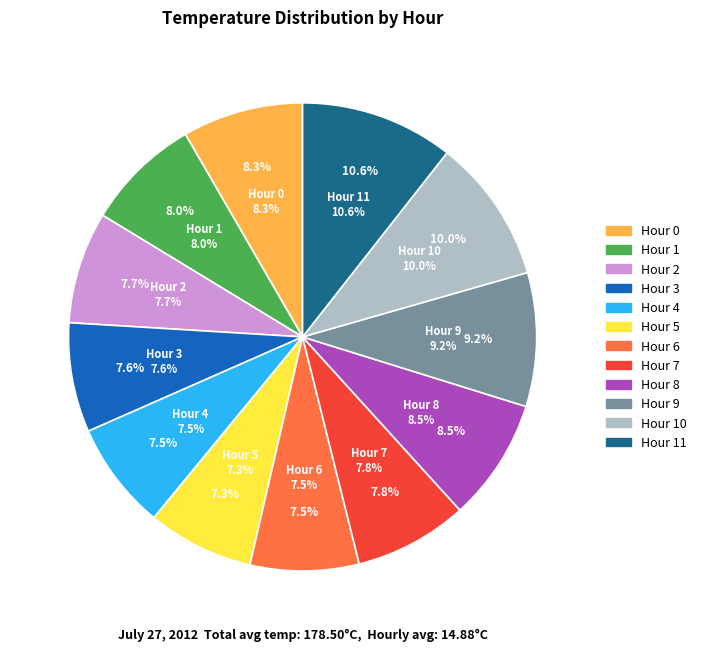

Rank the categories by value from highest to lowest.

Hour 11, Hour 10, Hour 9, Hour 8, Hour 0, Hour 1, Hour 7, Hour 2, Hour 3, Hour 6, Hour 4, Hour 5